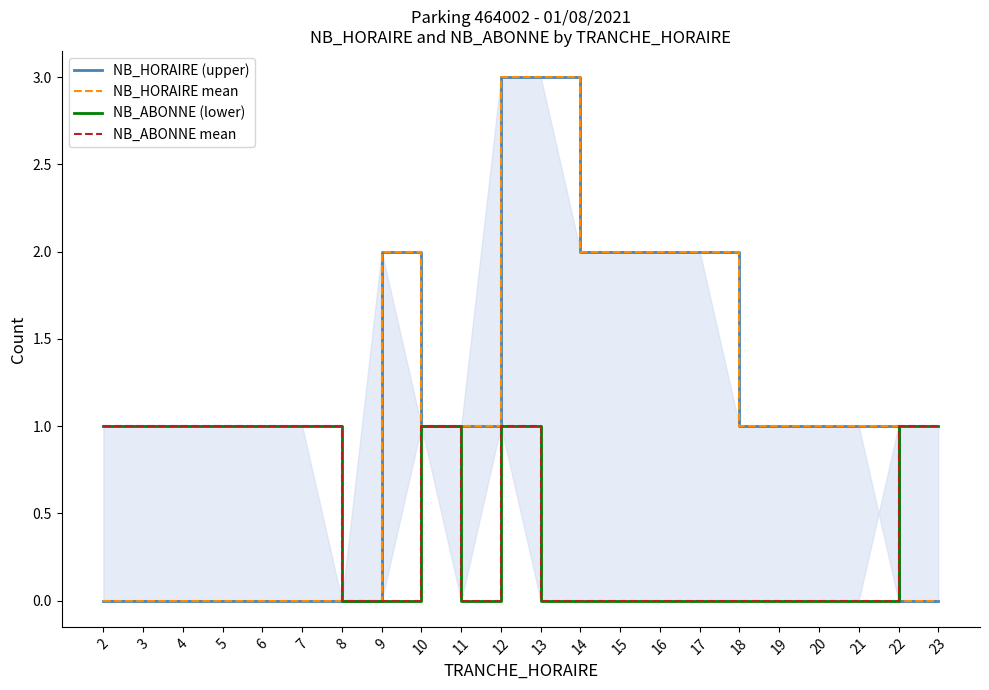

Where is the first local maximum for NB_ABONNE (lower)?

10